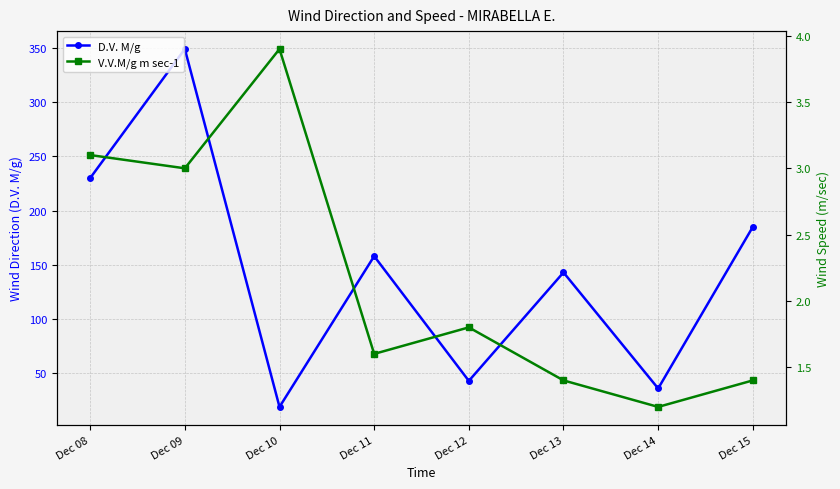

List the labels in order of D.V. M/g value, smallest first.

Dec 10, Dec 14, Dec 12, Dec 13, Dec 11, Dec 15, Dec 08, Dec 09